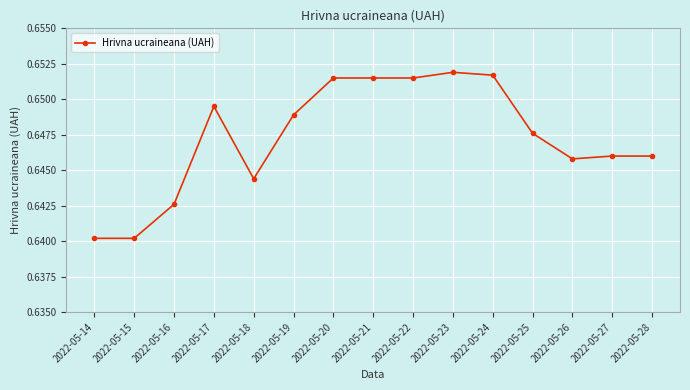

At which category does the data reach its first local peak?

2022-05-17